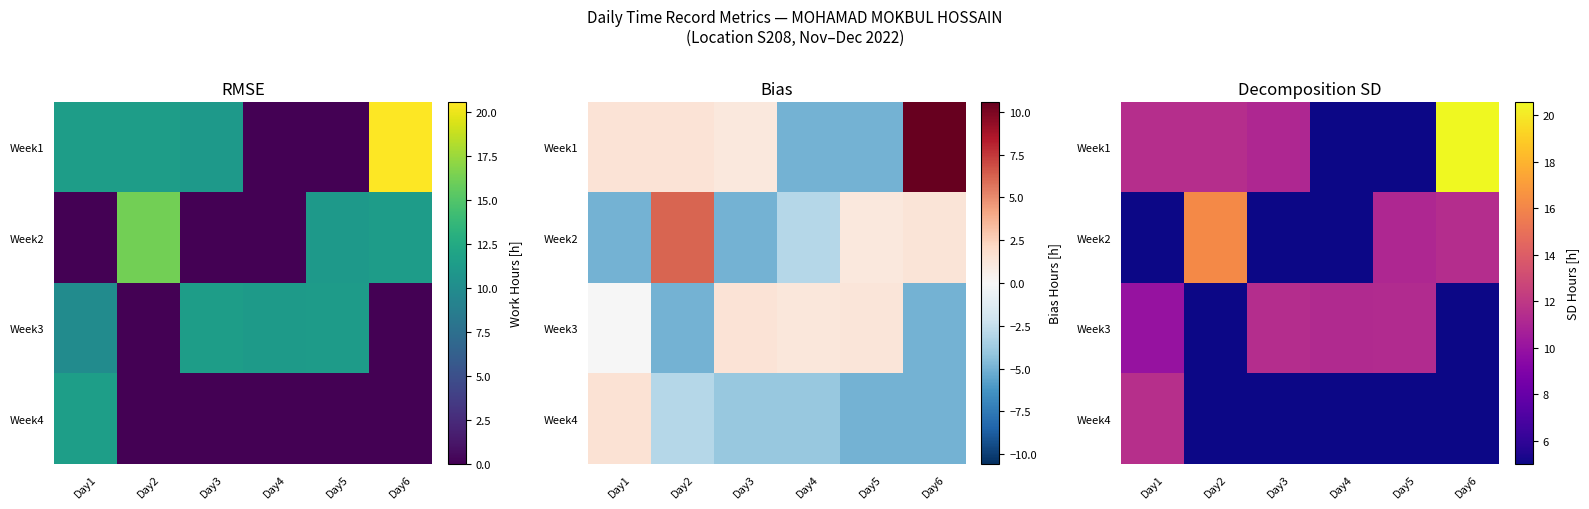

How many series are shown in this chart?

4